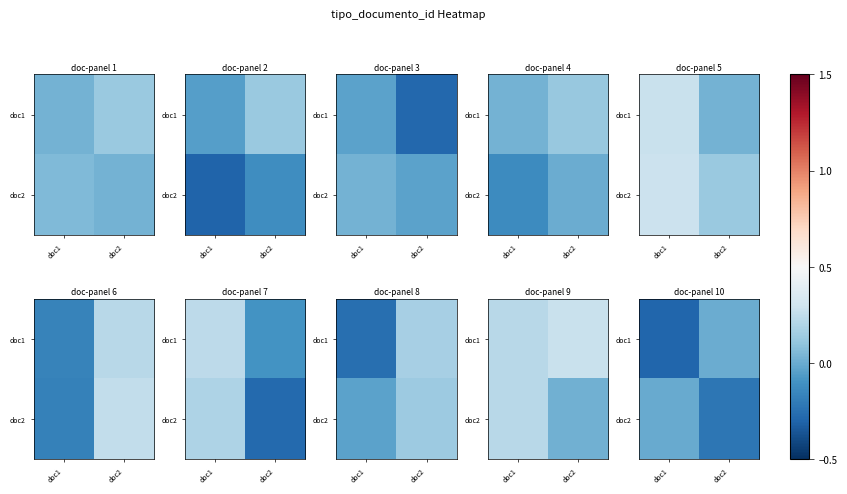

How many series are shown in this chart?

2